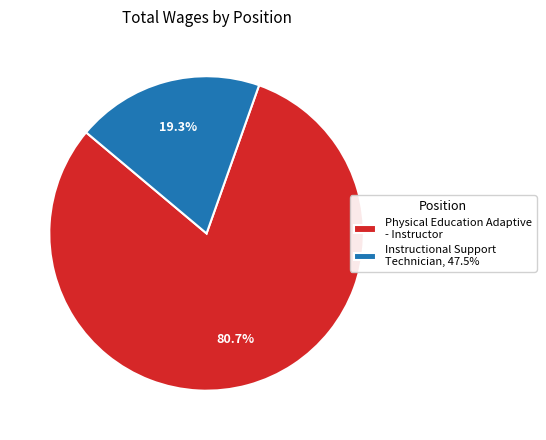

To the nearest percent, what is the difference between the Physical Education Adaptive - Instructor and Instructional Support Technician, 47.5% slice percentages?

61%